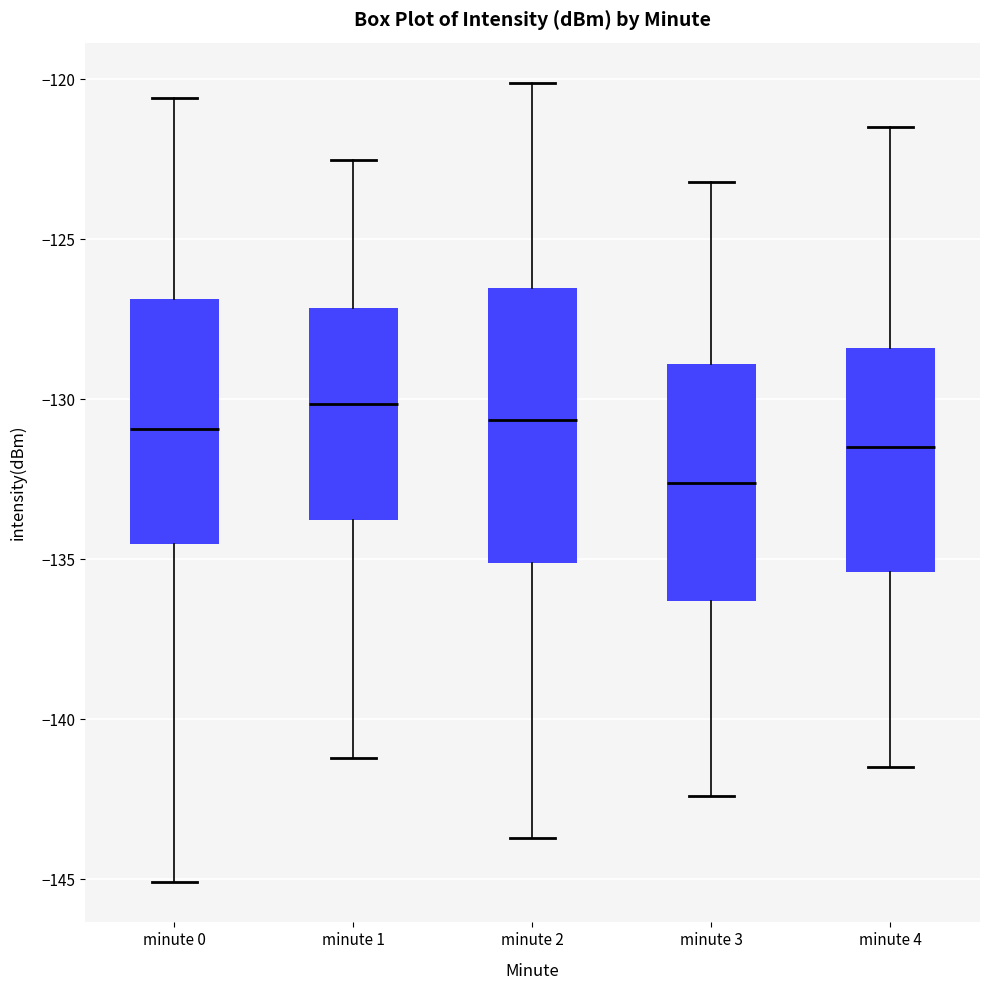

Reading left to right, read every box against the y-axis: the position of its median line, the range the box covers, and the ends of its whiskers. The values are not printed on the chart, so give them approximately, as read against the axis.

minute 0: median -131.0, box -134.5 to -127.0, whiskers -145.0 to -120.5
minute 1: median -130.0, box -134.0 to -127.0, whiskers -141.0 to -122.5
minute 2: median -130.5, box -135.0 to -126.5, whiskers -143.5 to -120.0
minute 3: median -132.5, box -136.5 to -129.0, whiskers -142.5 to -123.0
minute 4: median -131.5, box -135.5 to -128.5, whiskers -141.5 to -121.5